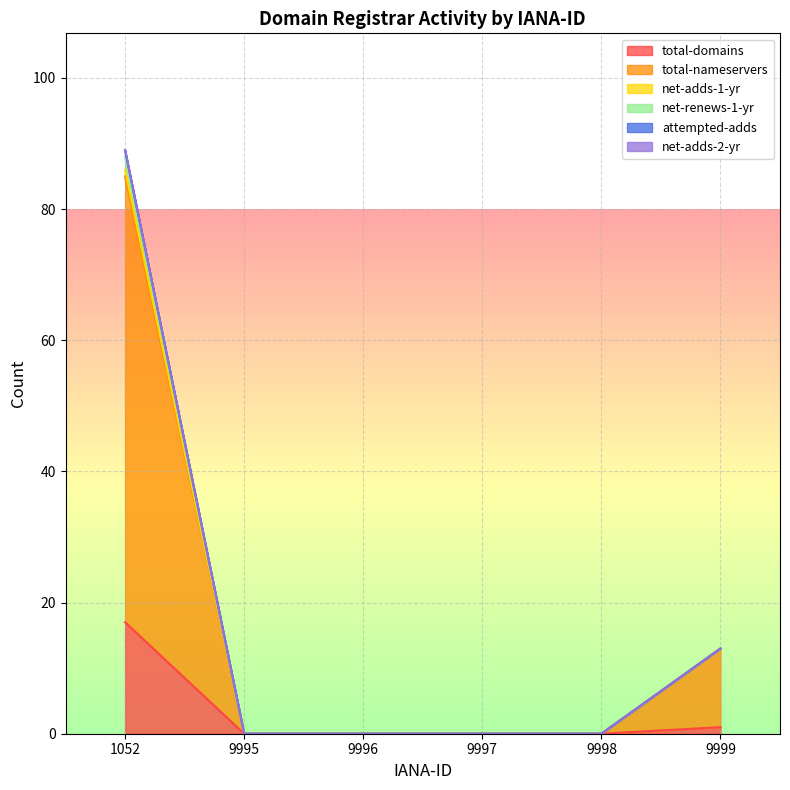

Does the chart display data point markers on the line(s)?

No